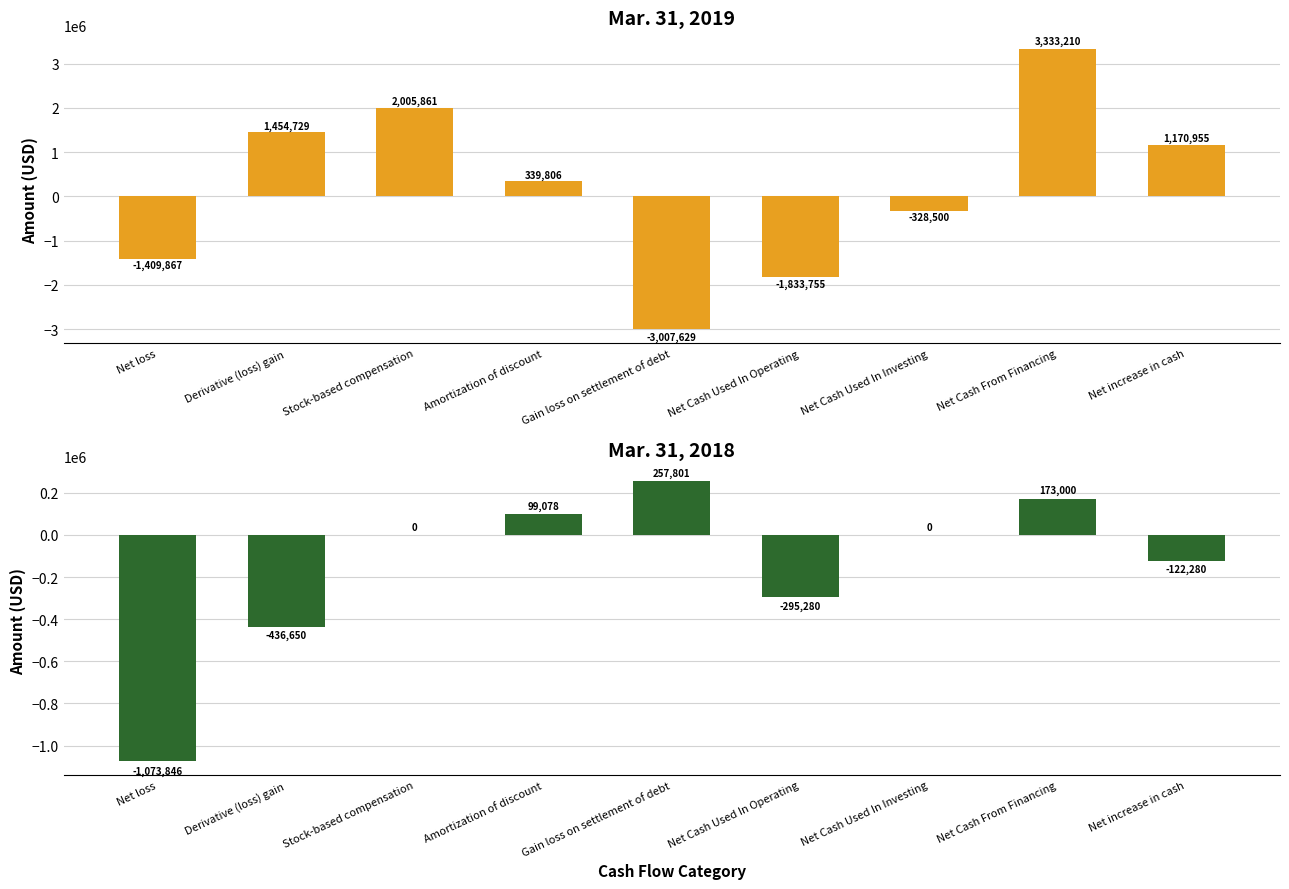

How many positive values does the Mar. 31, 2019 series have?

5